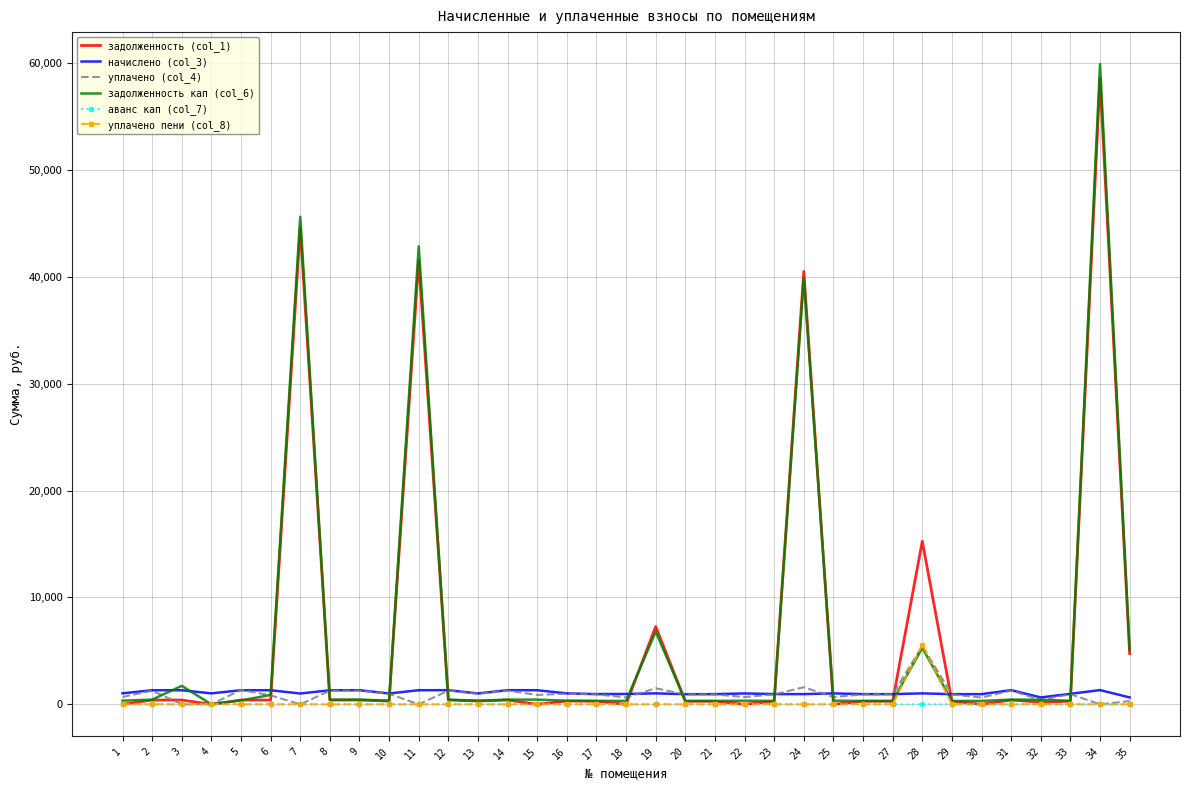

Which series has the largest range (max minus min)?

задолженность кап (col_6)